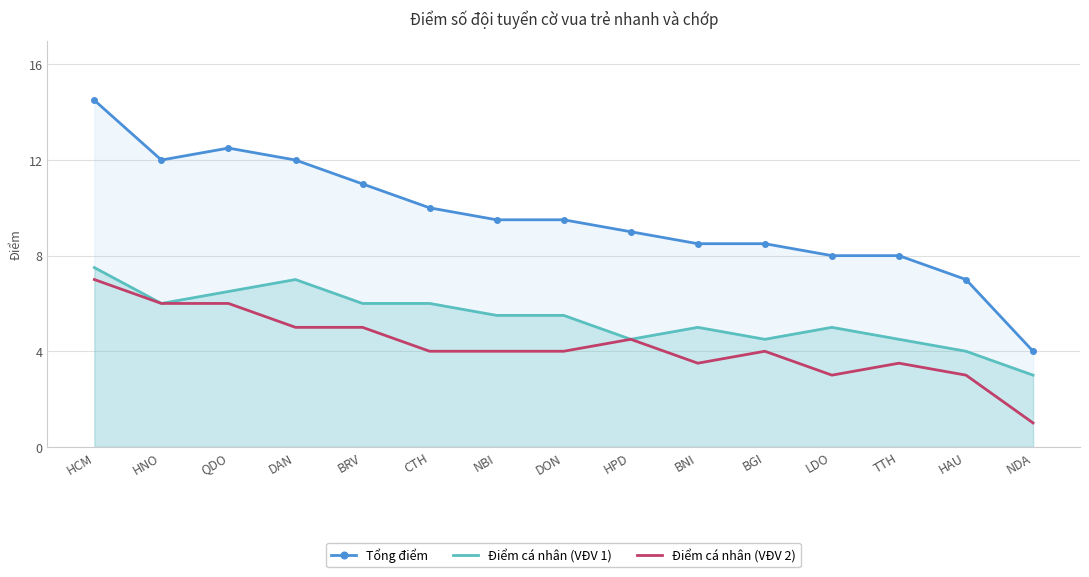

What is the label of the 12th point from the right?

DAN